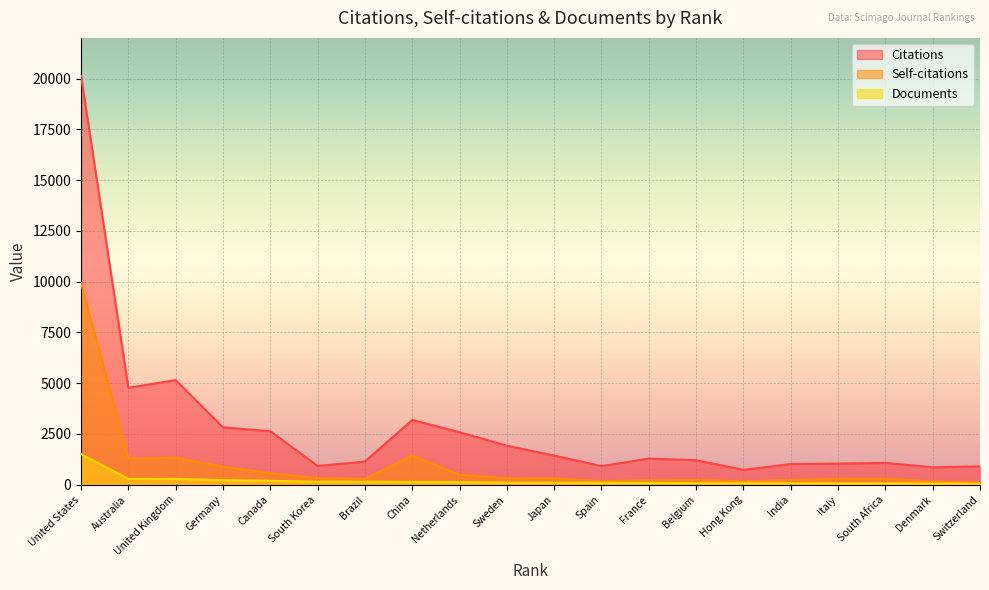

What are all the series names shown in the legend?

Citations, Self-citations, Documents